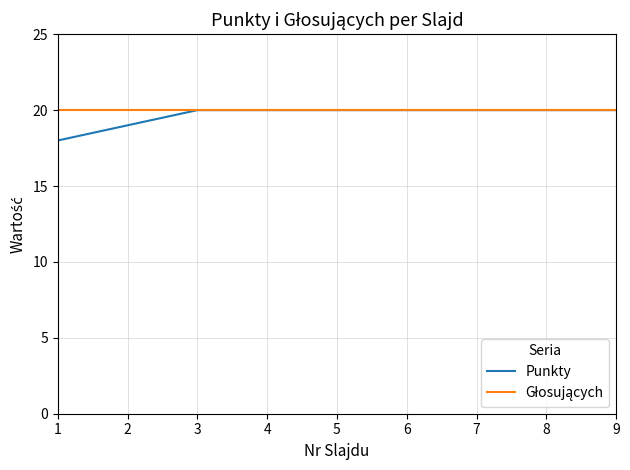

The value of Punkty at 6 is 6. True or false?

False